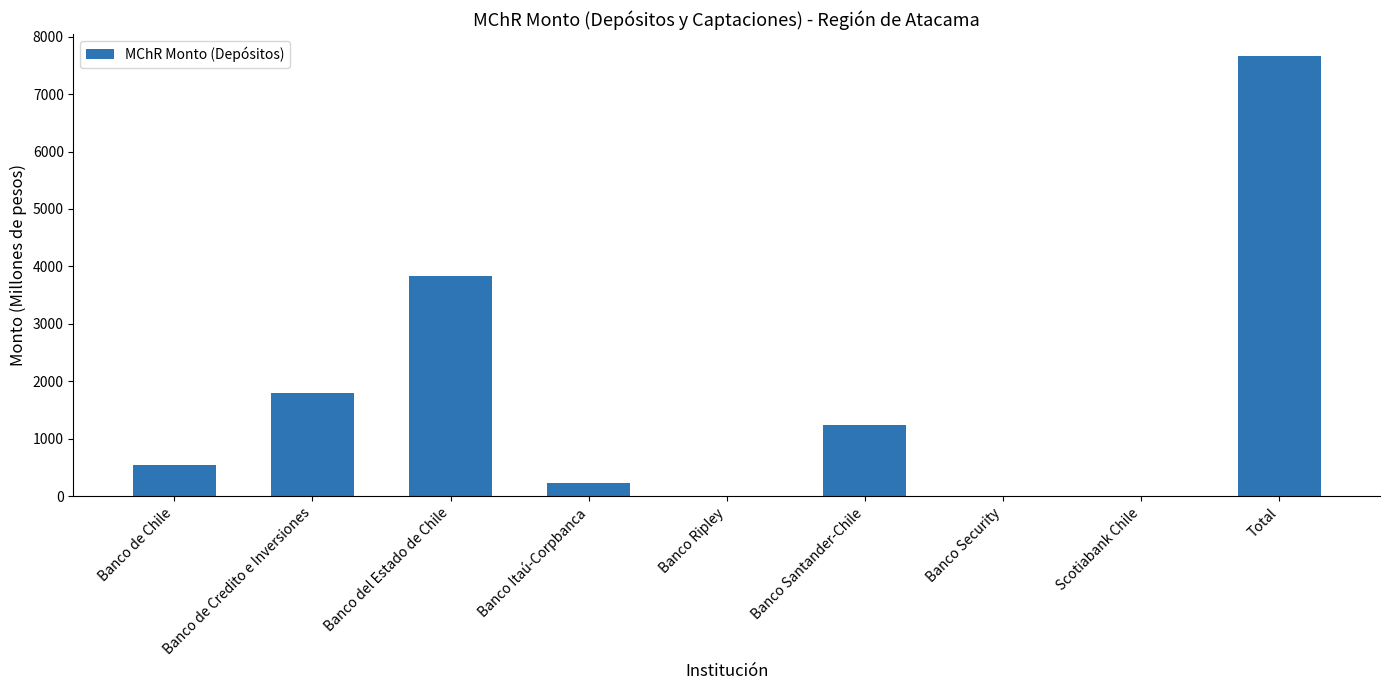

Which label corresponds to the largest value in the chart?

Total